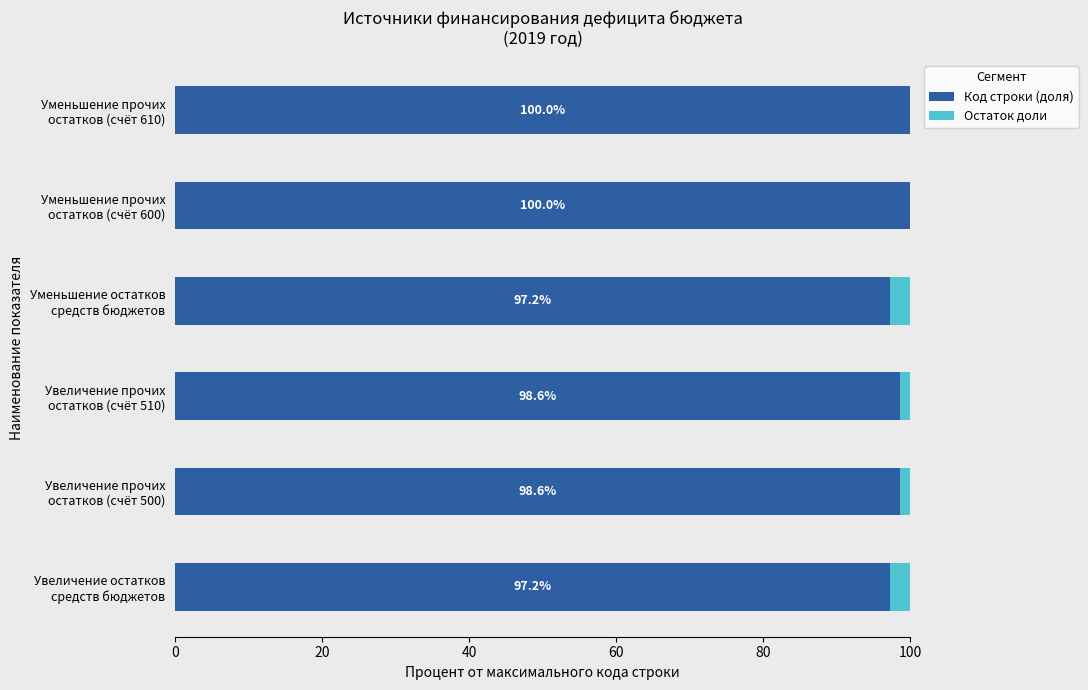

What is the maximum value for Код строки (доля)?

100.0